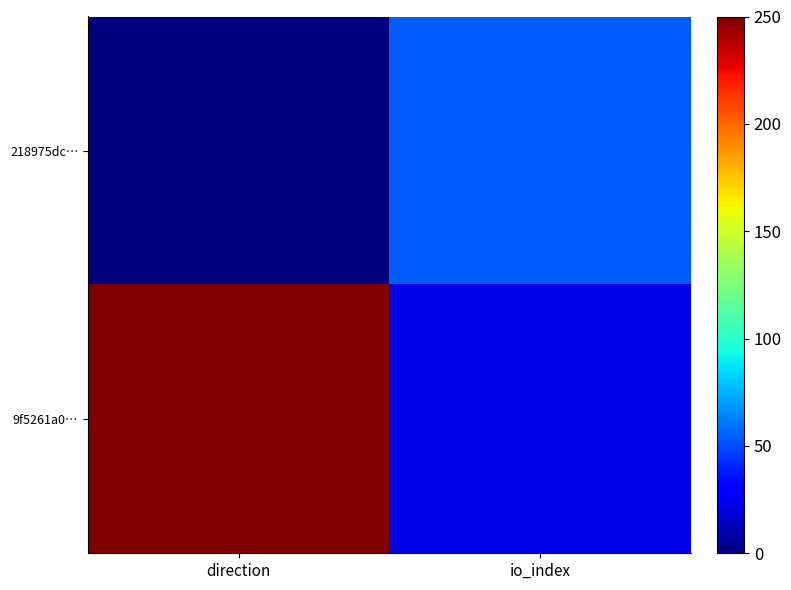

Rank the series at io_index from lowest to highest value.

9f5261a0…, 218975dc…